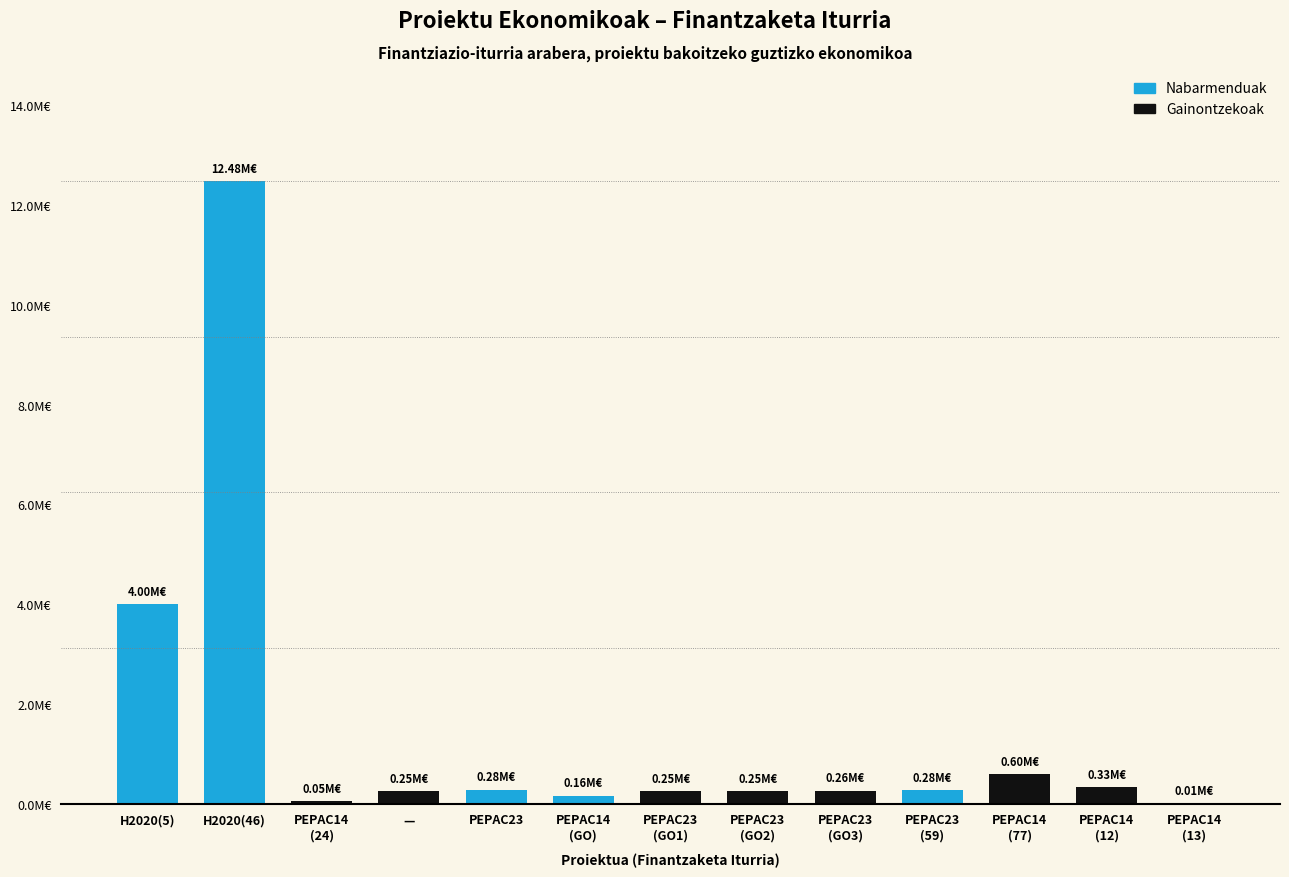

What is the value of the 11th bar from the left?

598659